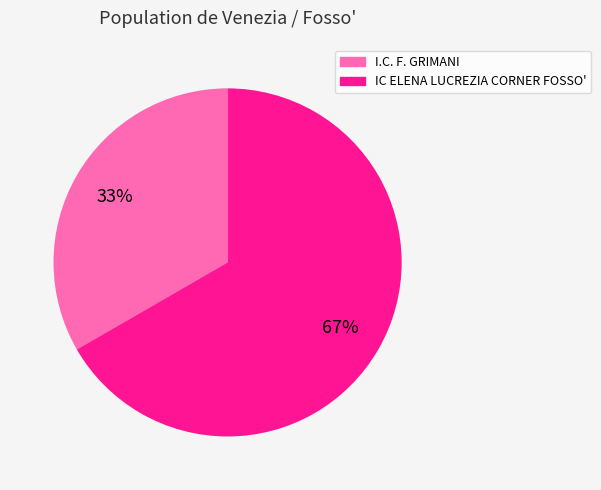

How many segments does this pie chart have?

2